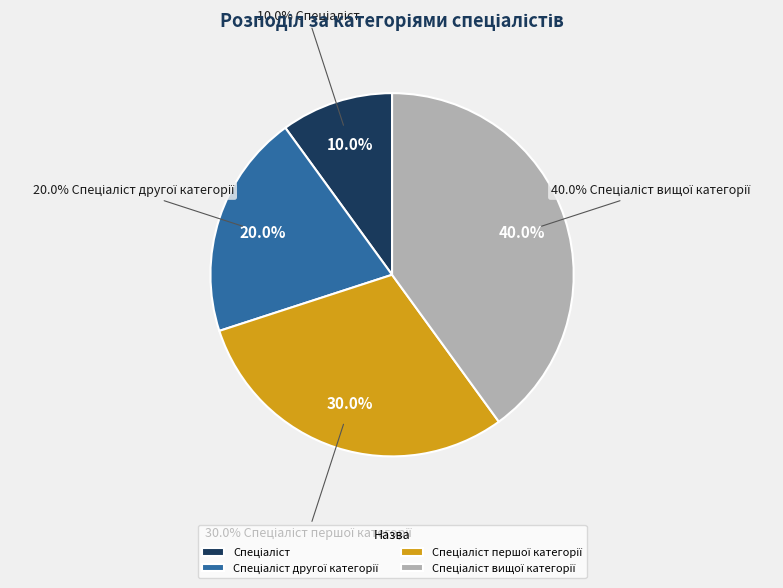

What is the smallest slice in the pie chart?

Спеціаліст